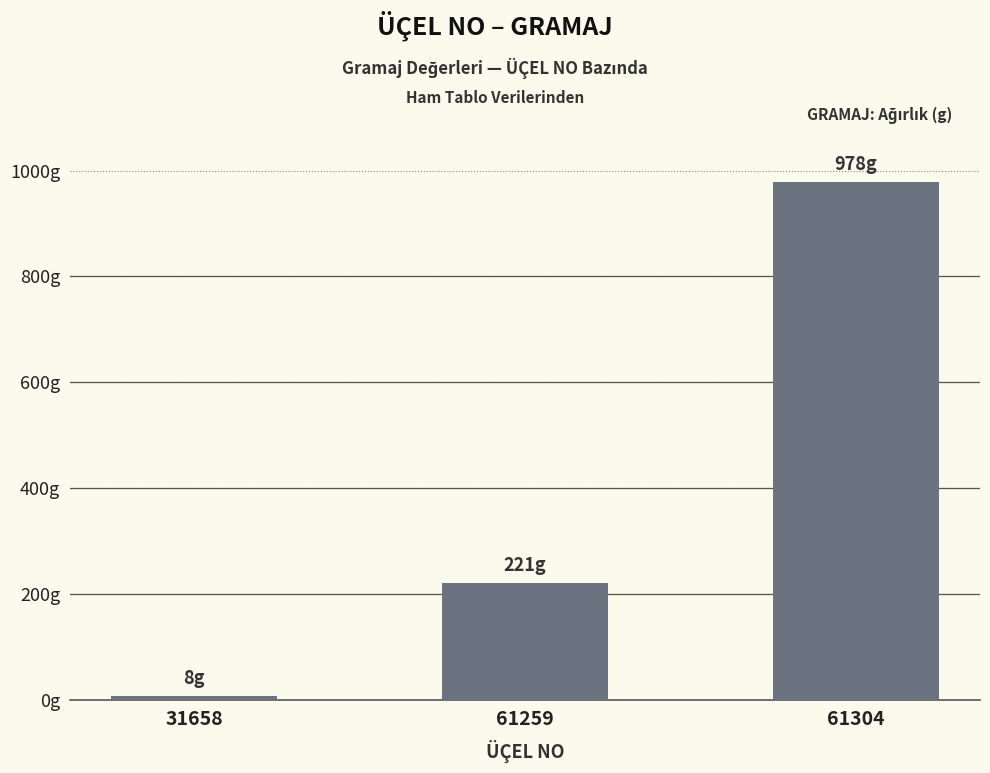

Reading left to right, list all the values displayed in this chart.

8	221	978